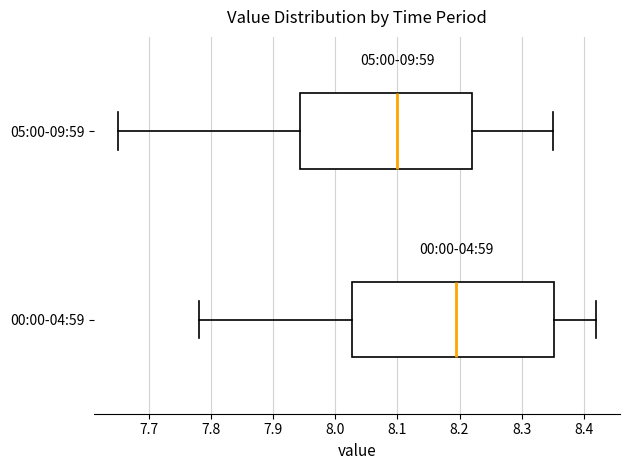

Where is the left edge of the box for 00:00-04:59 on the x-axis? The values are not printed on the chart, so give them approximately, as read against the axis.

8.03